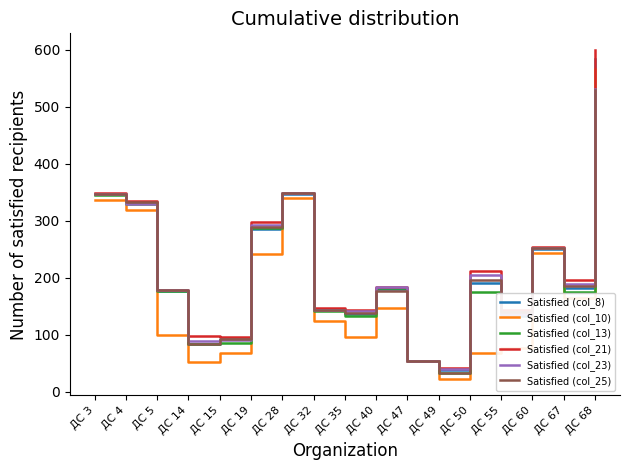

The Satisfied (col_23) series shows 532 at ДС 68. True or false?

True